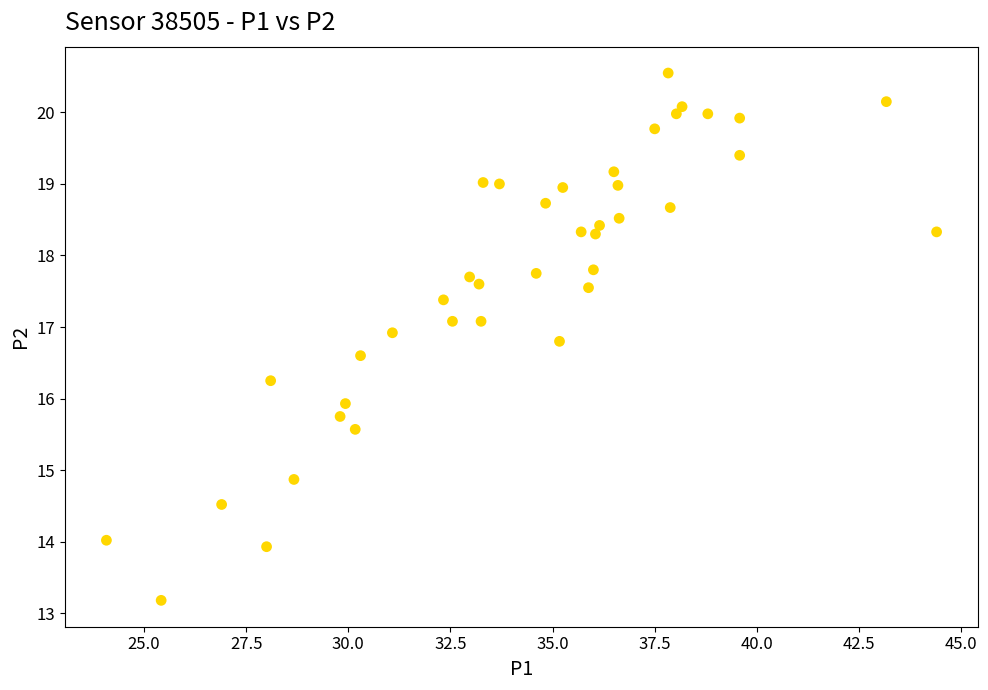

What is the range of Y values (max minus min)?

7.4